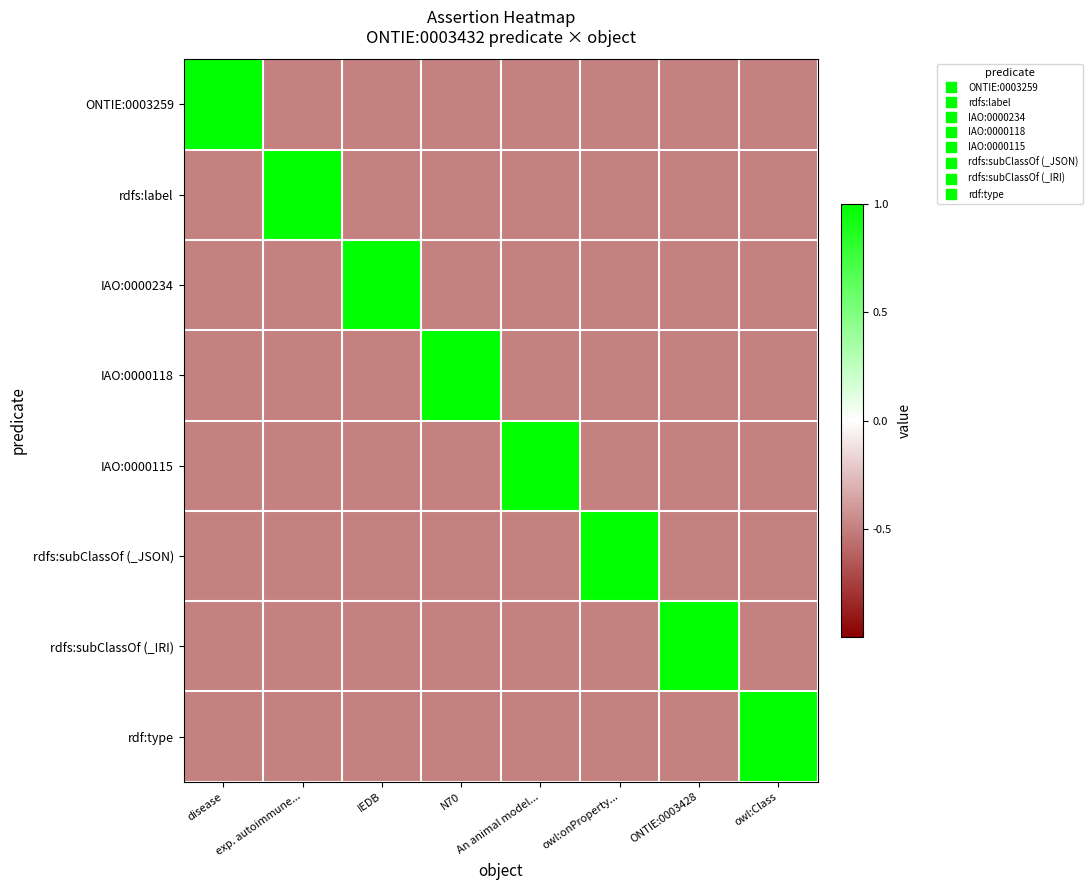

What is the smallest value displayed?

-0.5